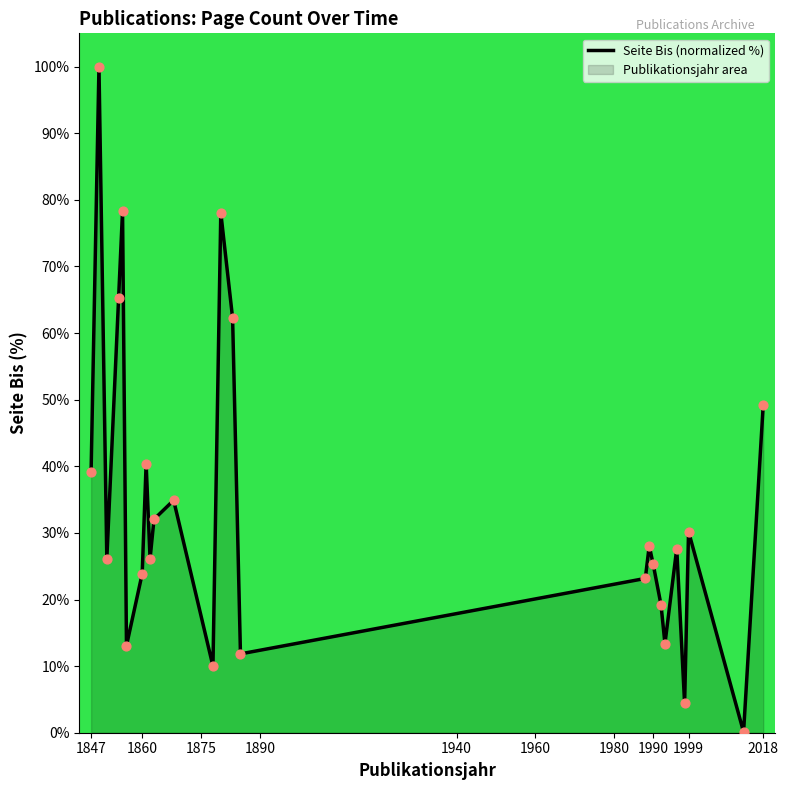

What is the greatest value displayed?

100.0